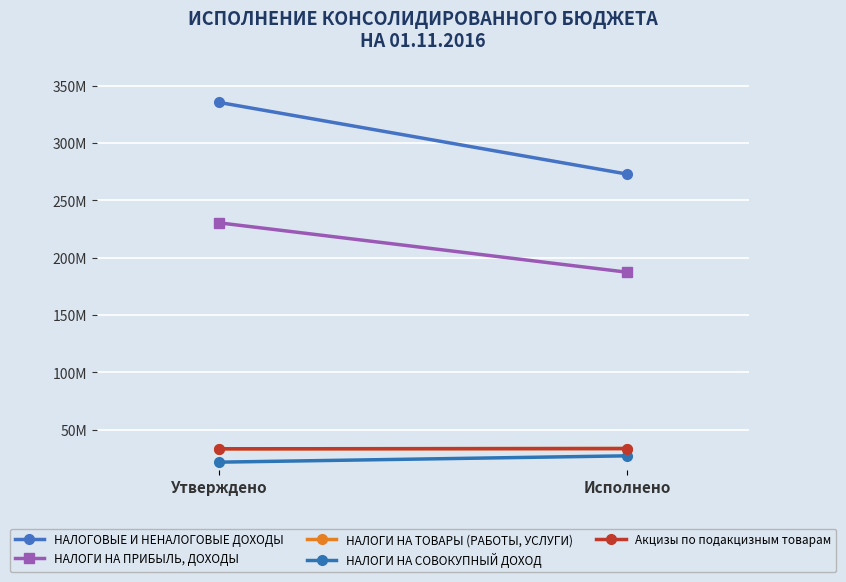

Rank the series at Исполнено from lowest to highest value.

НАЛОГИ НА СОВОКУПНЫЙ ДОХОД, НАЛОГИ НА ТОВАРЫ (РАБОТЫ, УСЛУГИ), Акцизы по подакцизным товарам, НАЛОГИ НА ПРИБЫЛЬ, ДОХОДЫ, НАЛОГОВЫЕ И НЕНАЛОГОВЫЕ ДОХОДЫ